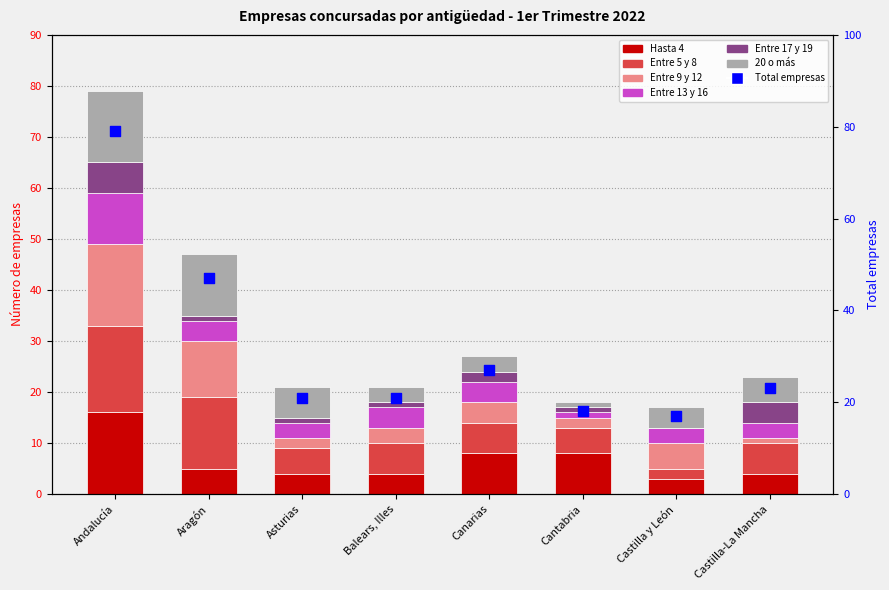

At how many categories does at least one series exceed 7?

4